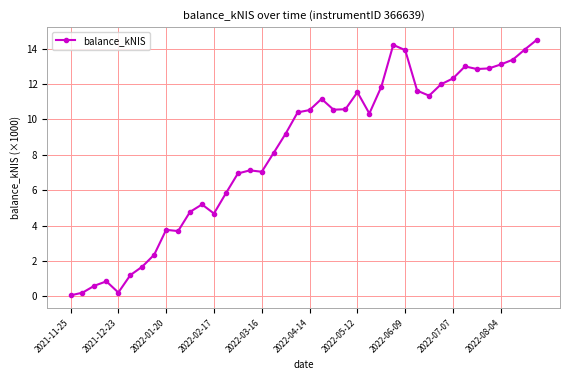

How many lines are shown in the chart?

1